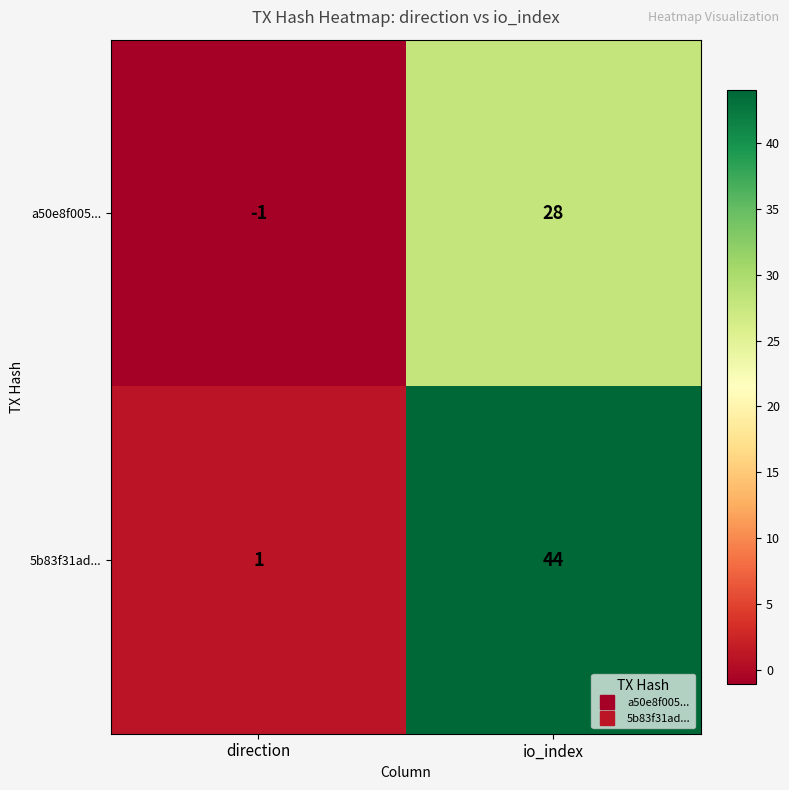

Reading left to right, what are all the values shown in this chart?

a50e8f005...: -1	28
5b83f31ad...: 1	44